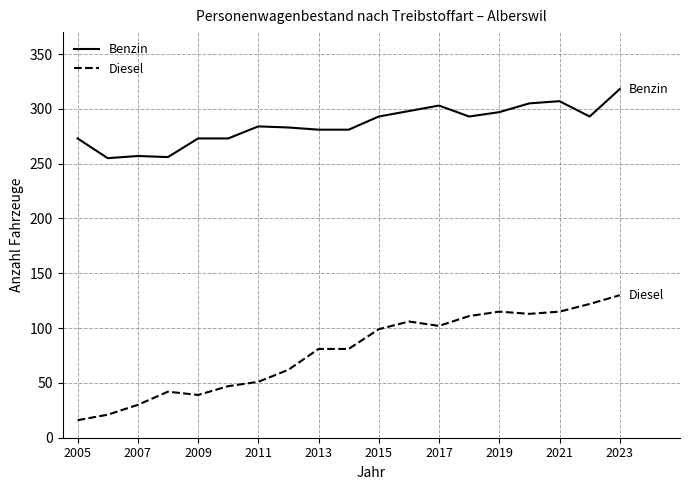

What is the difference between the maximum and minimum values in the Diesel series?

114